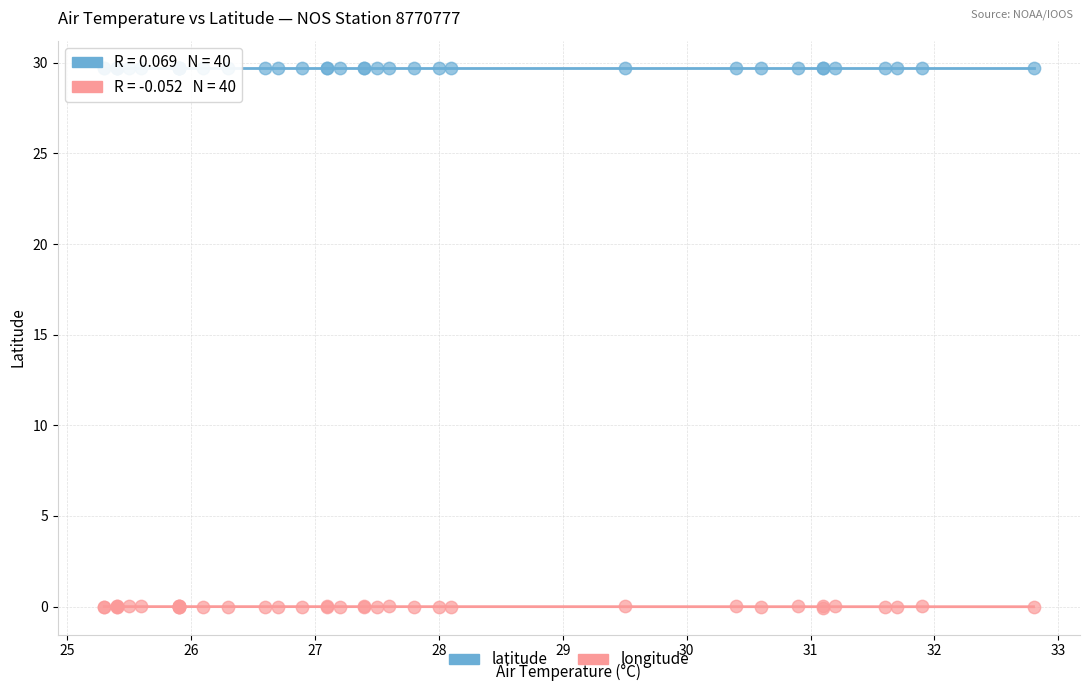

Which series has the largest Y range (max minus min)?

longitude